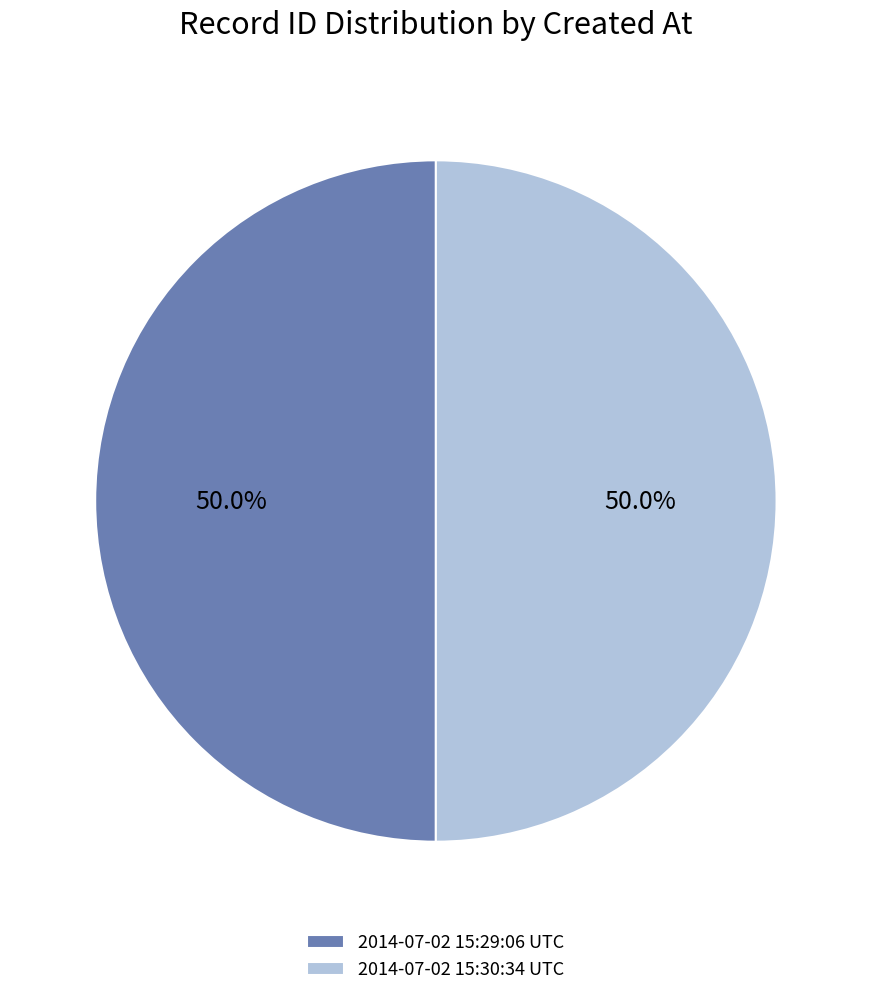

How many slices are in this pie chart?

2